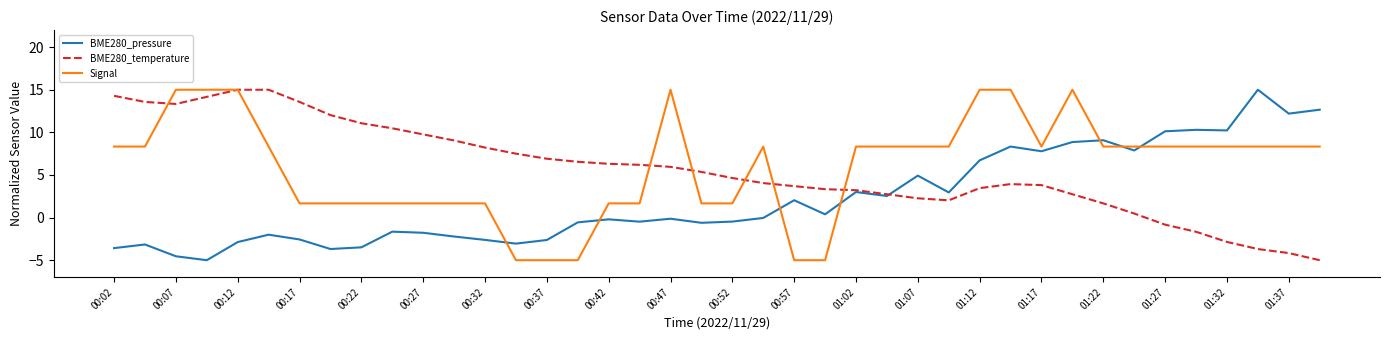

What is the minimum value for BME280_temperature?

-5.0